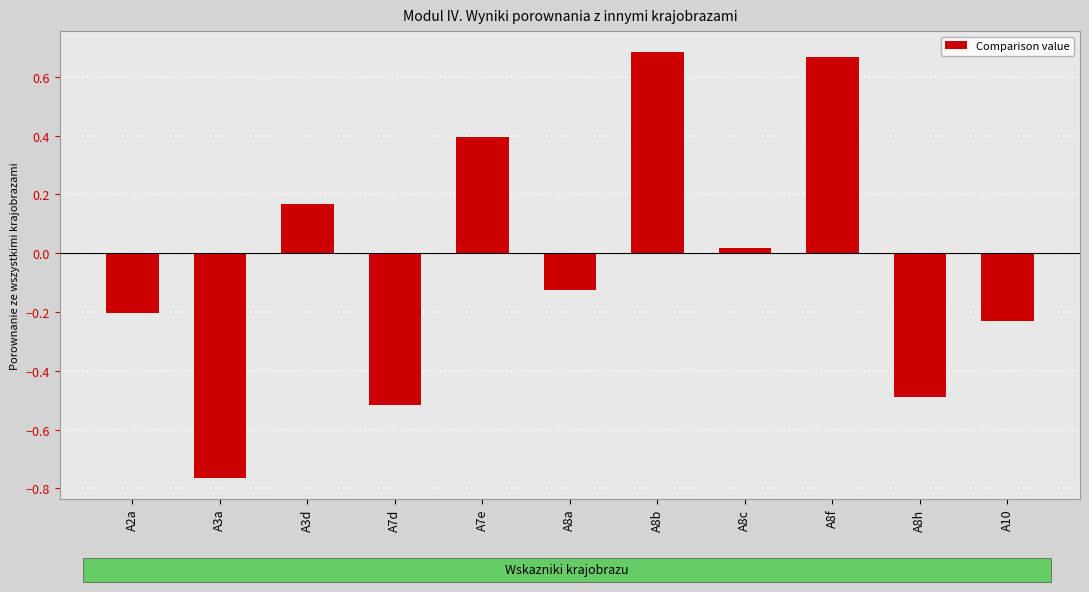

What position from the left is A8a?

6